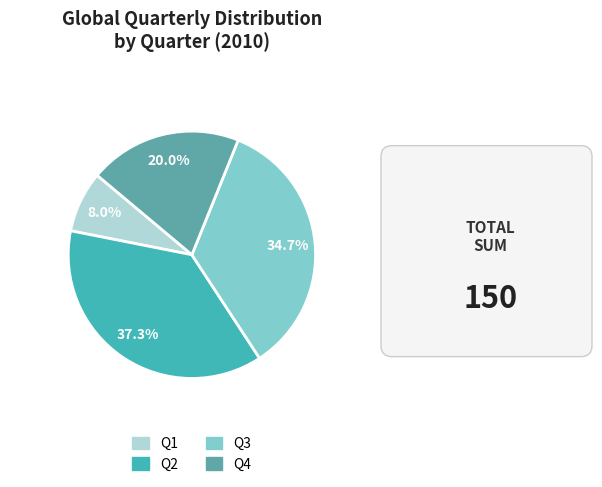

The Q1 slice represents 8% of the pie. True or false?

True